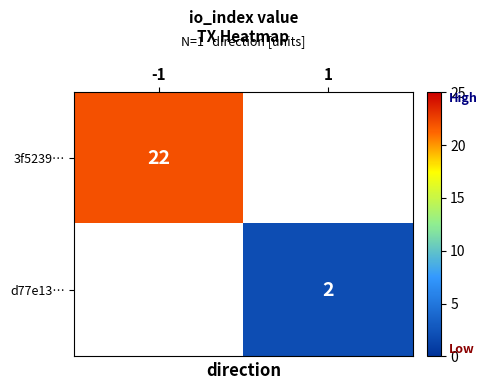

Is it true that d77e13… equals 1 at 1?

False